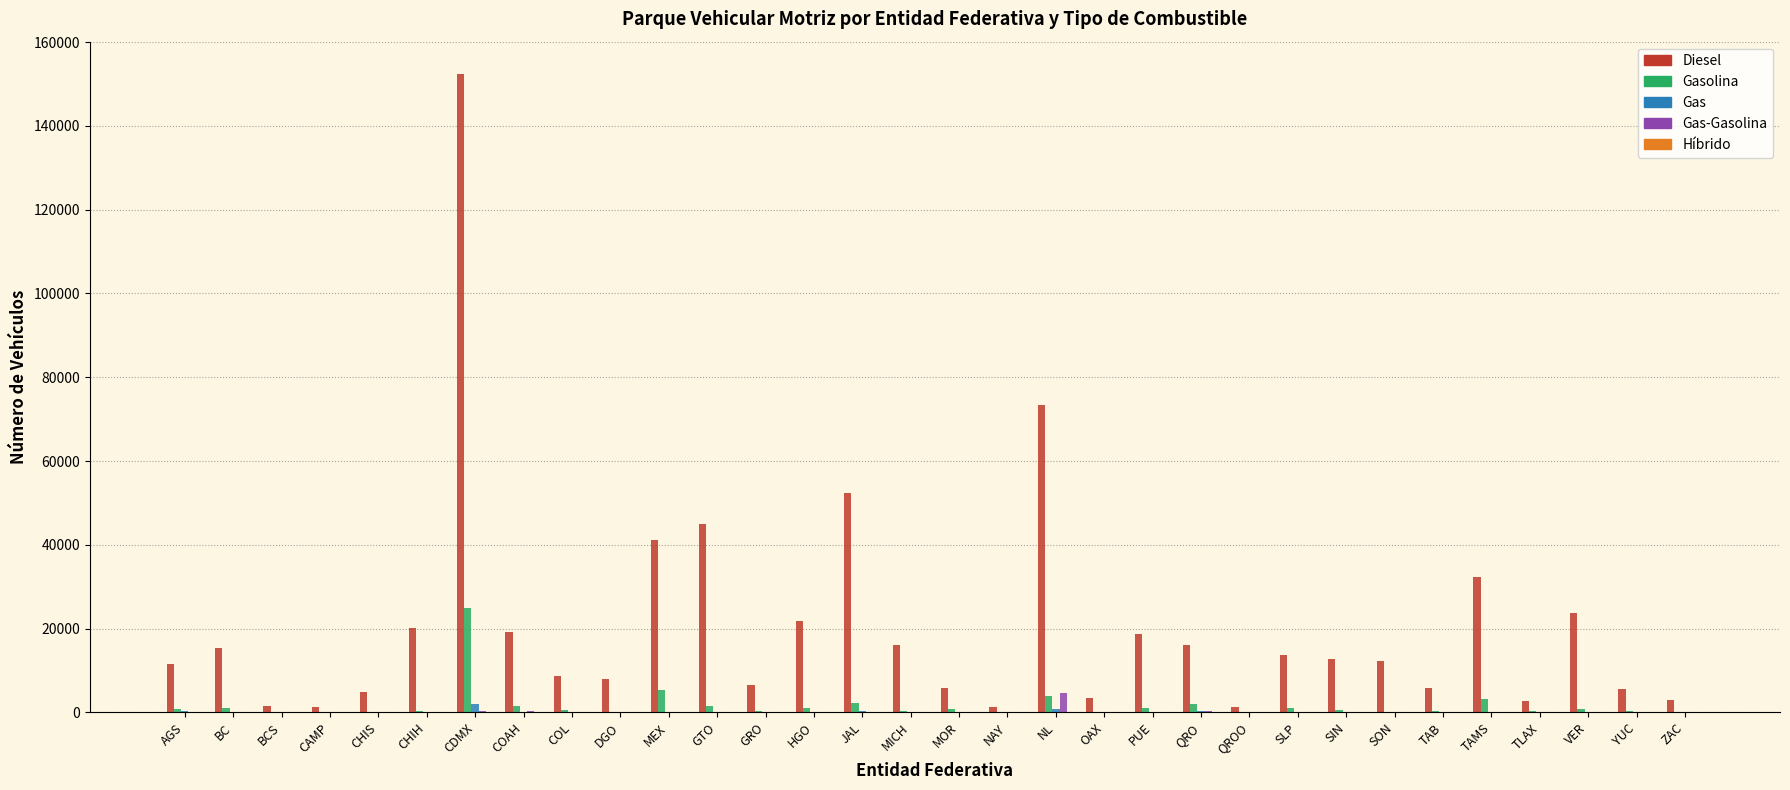

Which category has the highest value in the Diesel series?

CDMX